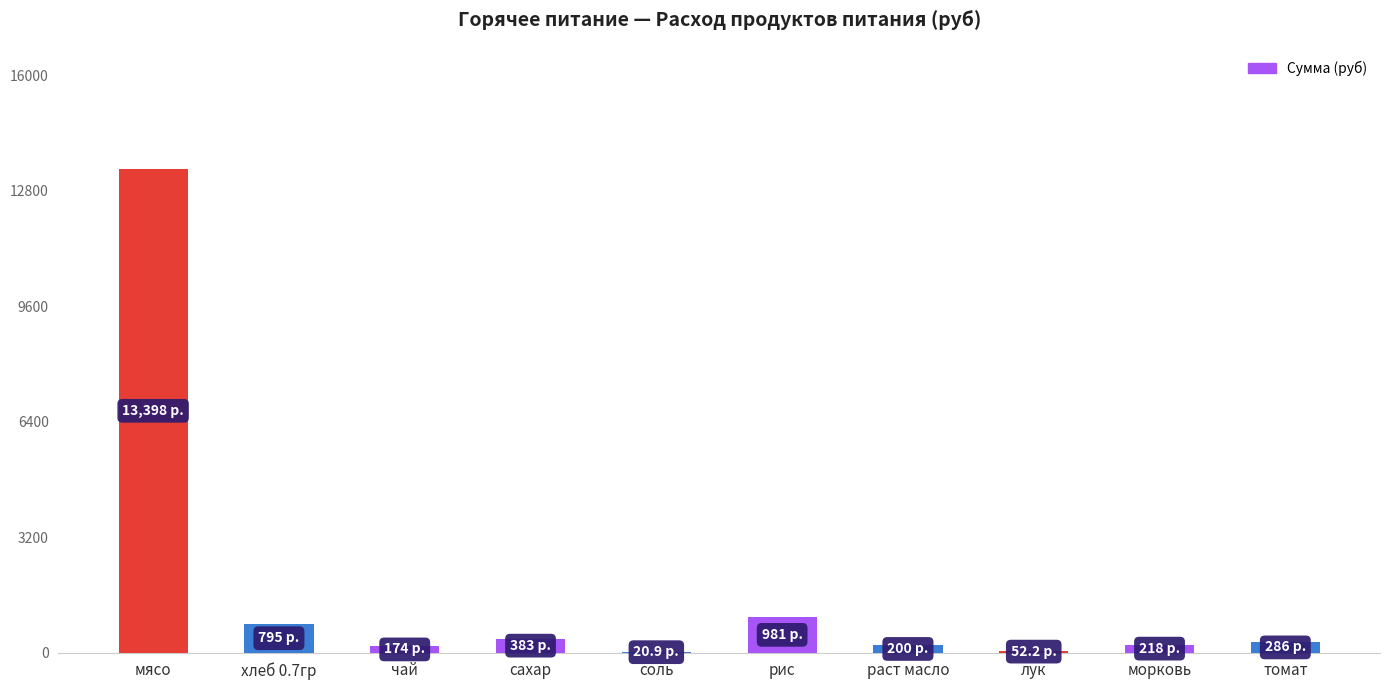

What is the sum of all values?

16508.1